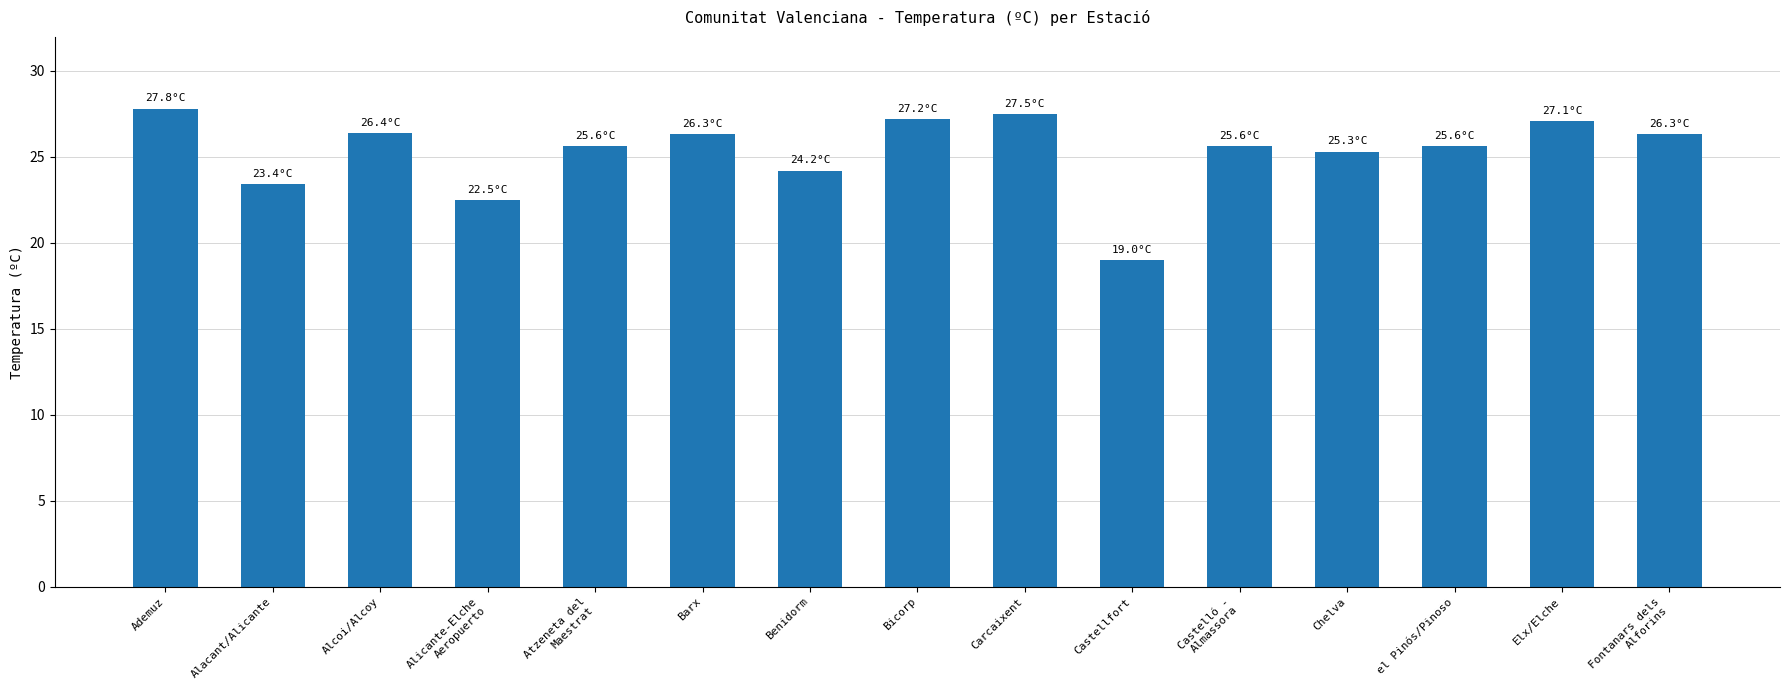

What is the change in value from Alacant/Alicante to Elx/Elche?

+3.7